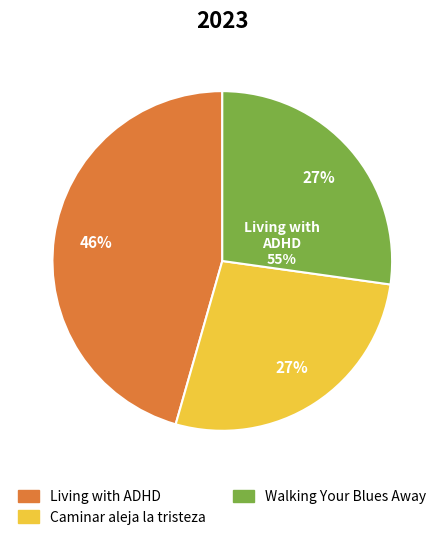

What is the smallest slice in the pie chart?

Caminar aleja la tristeza